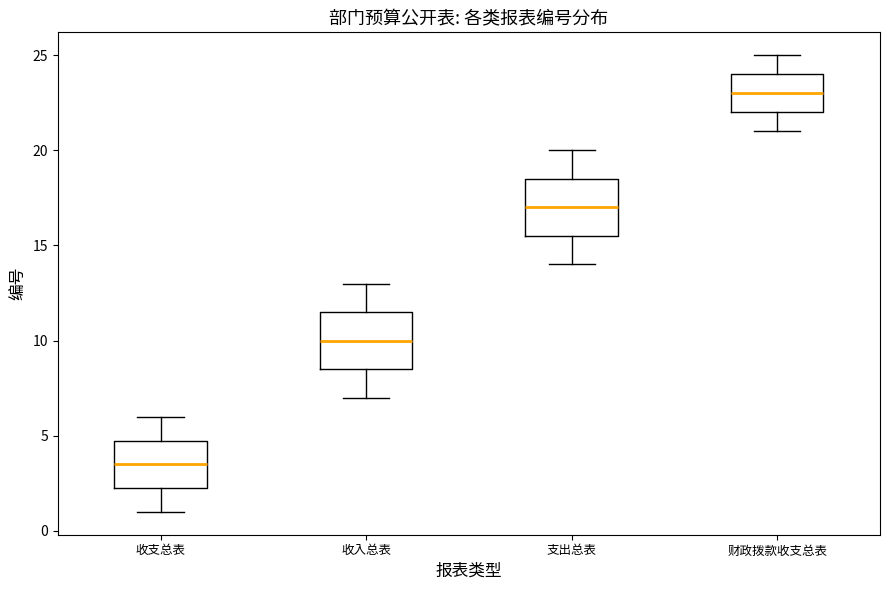

Reading left to right, read every box against the y-axis: the position of its median line, the range the box covers, and the ends of its whiskers. The values are not printed on the chart, so give them approximately, as read against the axis.

收支总表: median 3.5, box 2.5 to 5.0, whiskers 1.0 to 6.0
收入总表: median 10.0, box 8.5 to 11.5, whiskers 7.0 to 13.0
支出总表: median 17.0, box 15.5 to 18.5, whiskers 14.0 to 20.0
财政拨款收支总表: median 23.0, box 22.0 to 24.0, whiskers 21.0 to 25.0